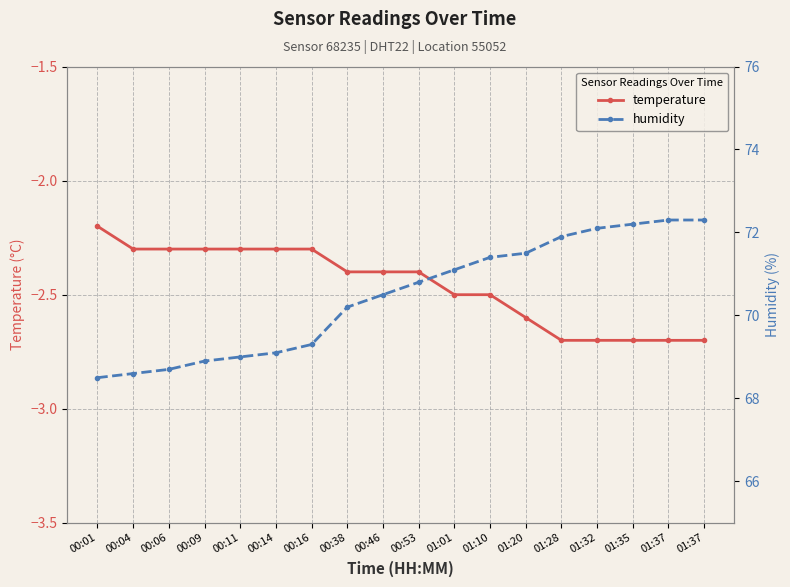

Between 00:14 and 01:28, which is larger?

00:14